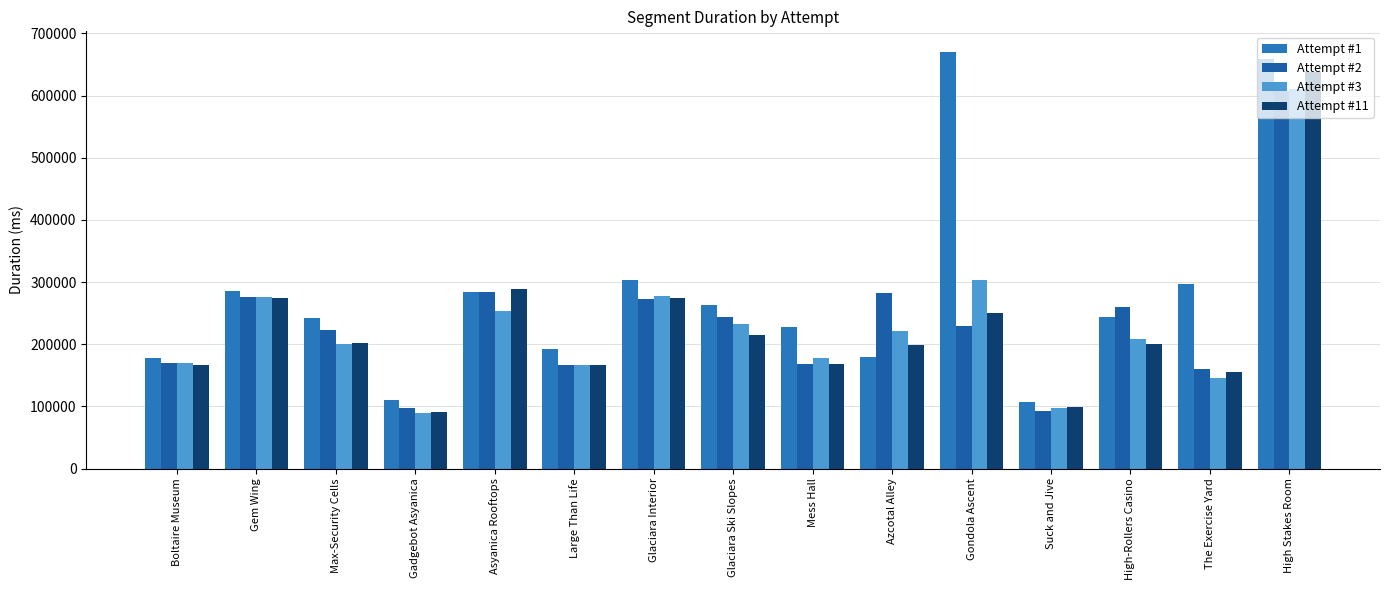

What is the value of the Attempt #3 bar at the 11th from the left?

303678